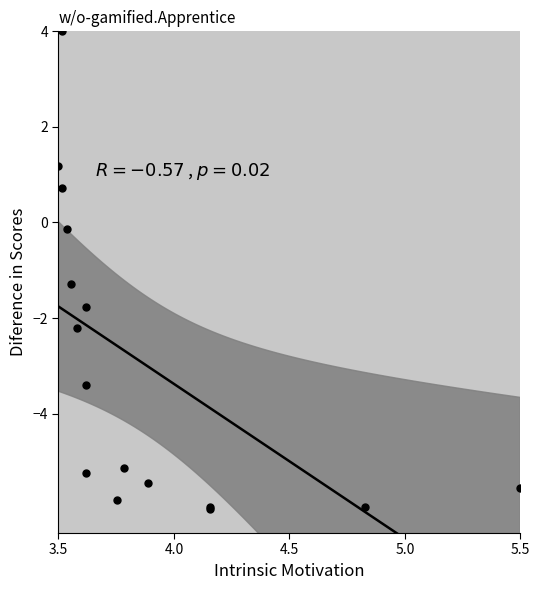

What Y value in the scatter plot is closest to -1?

-1.3